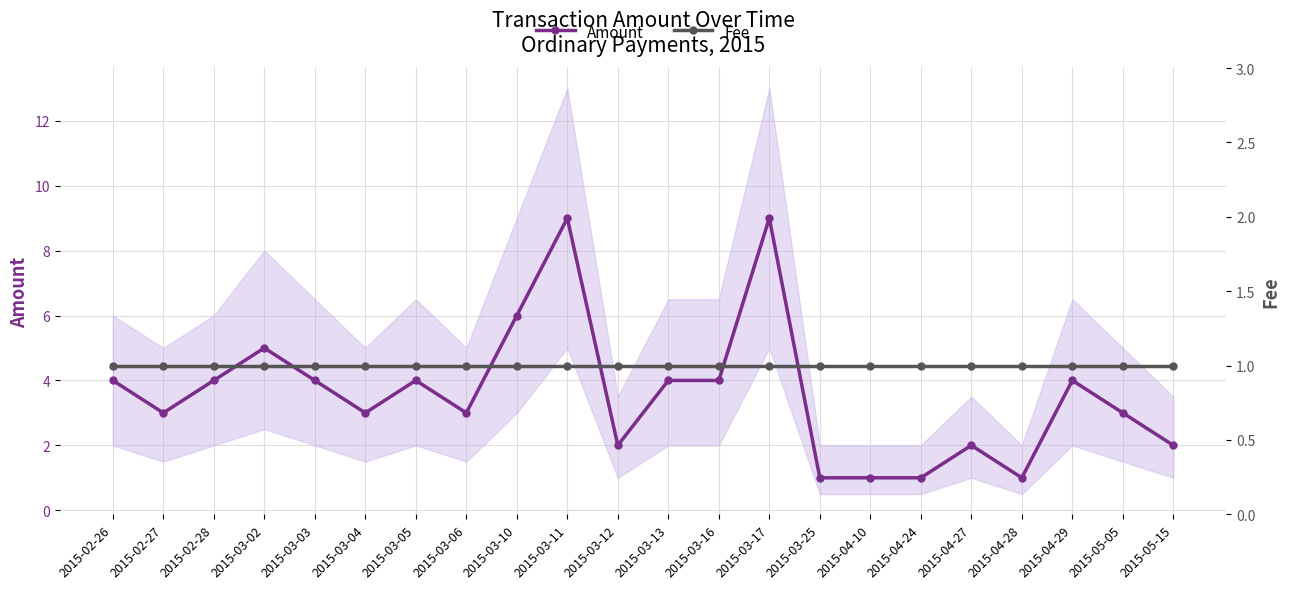

What is the sum of all Amount values?

79